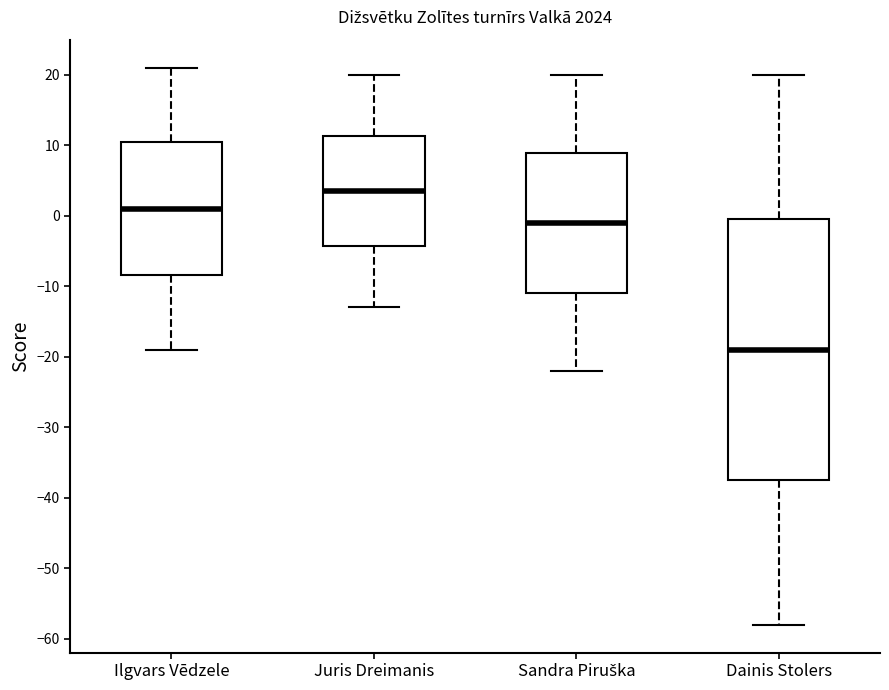

Reading left to right, transcribe this box plot: for each box, give where its median line is, the range the box spans, and where its two whiskers end, as read against the y-axis. The values are not printed on the chart, so give them approximately, as read against the axis.

Ilgvars Vēdzele: median 1, box -8 to 10, whiskers -19 to 21
Juris Dreimanis: median 4, box -4 to 11, whiskers -13 to 20
Sandra Piruška: median -1, box -11 to 9, whiskers -22 to 20
Dainis Stolers: median -19, box -37 to -1, whiskers -58 to 20